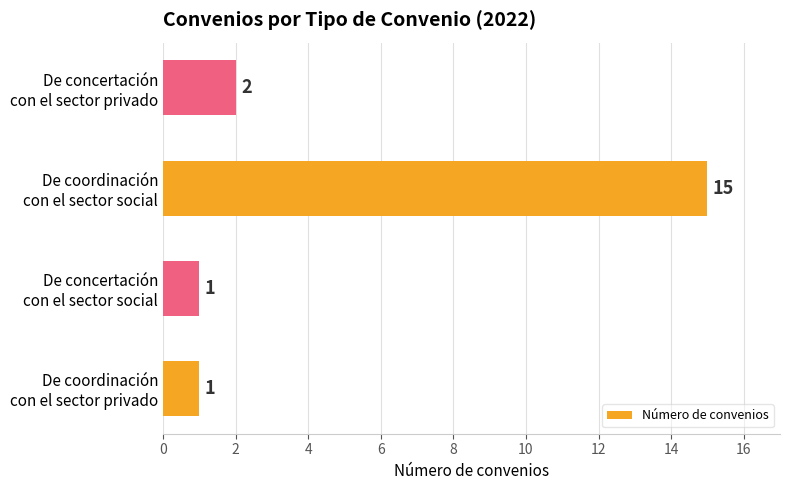

What is the maximum value shown in the chart?

15